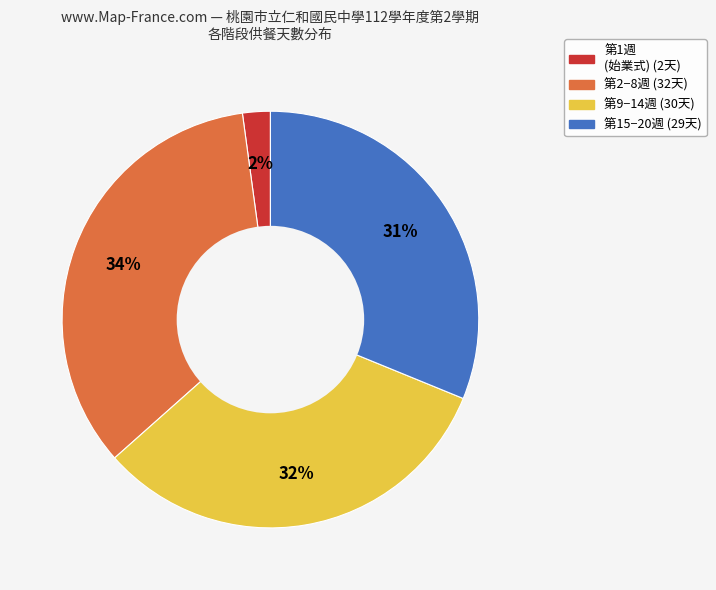

To the nearest percent, what is the average slice percentage?

25%